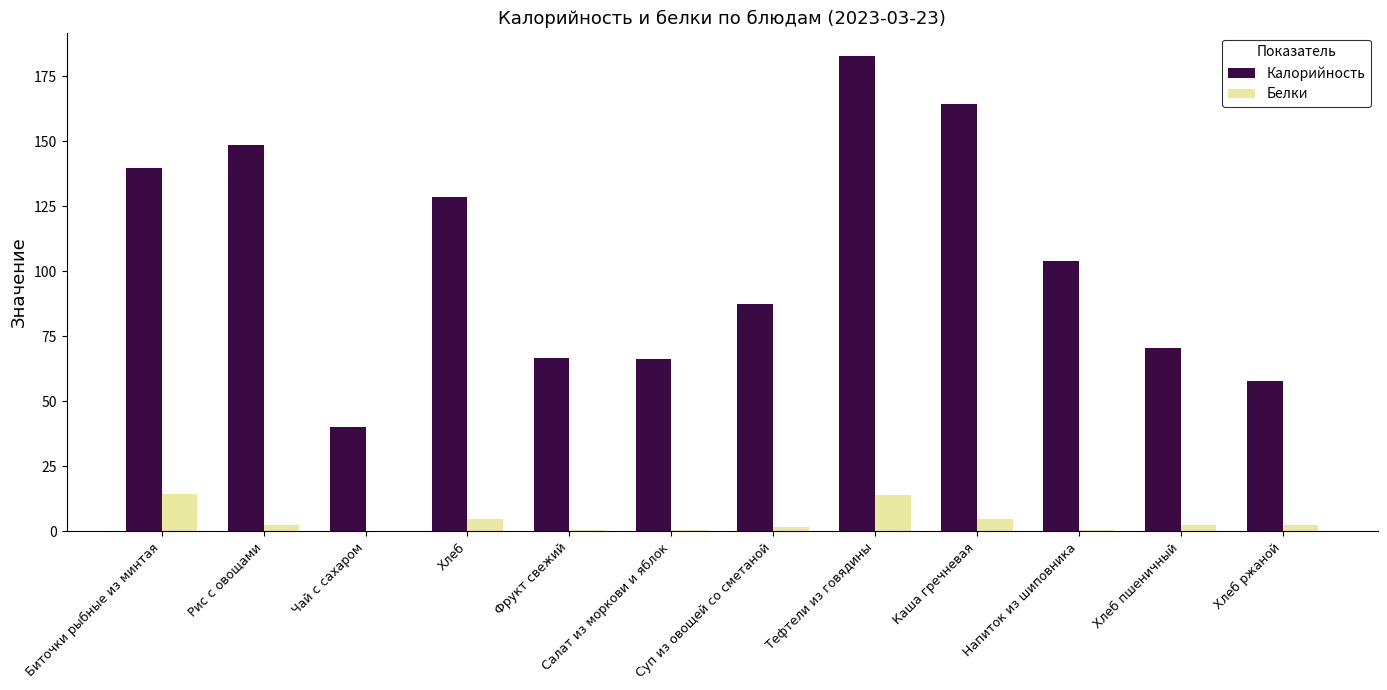

At which category does the chart reach its peak across all series?

Тефтели из говядины